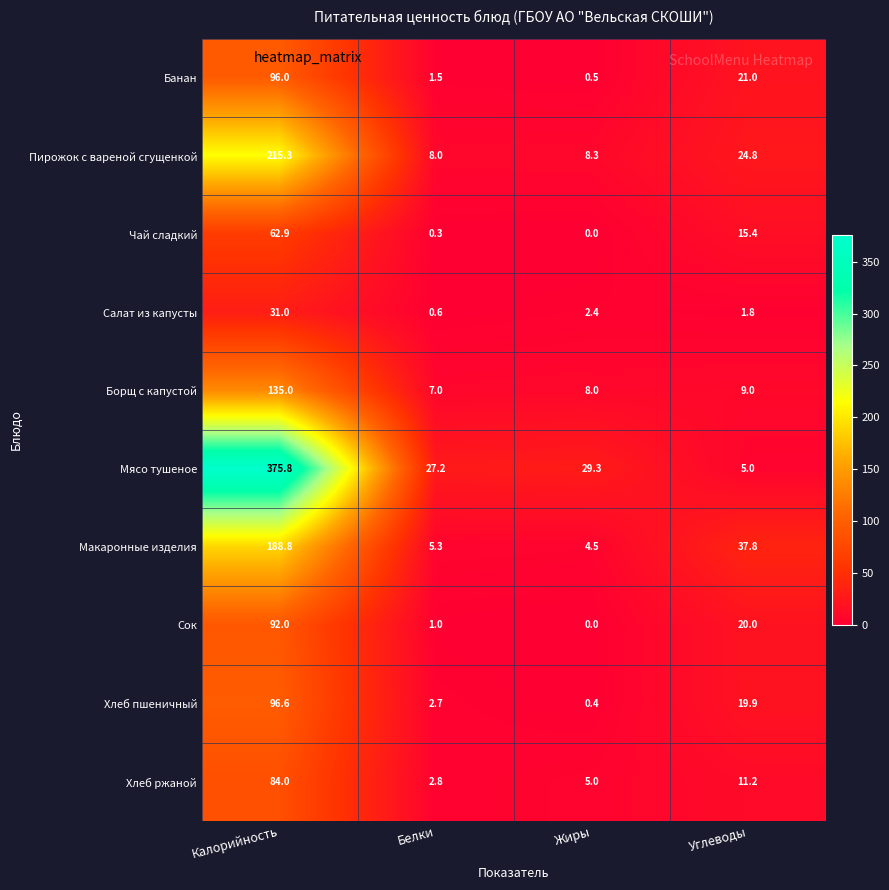

The value of Борщ с капустой at Калорийность is 135.0. True or false?

True